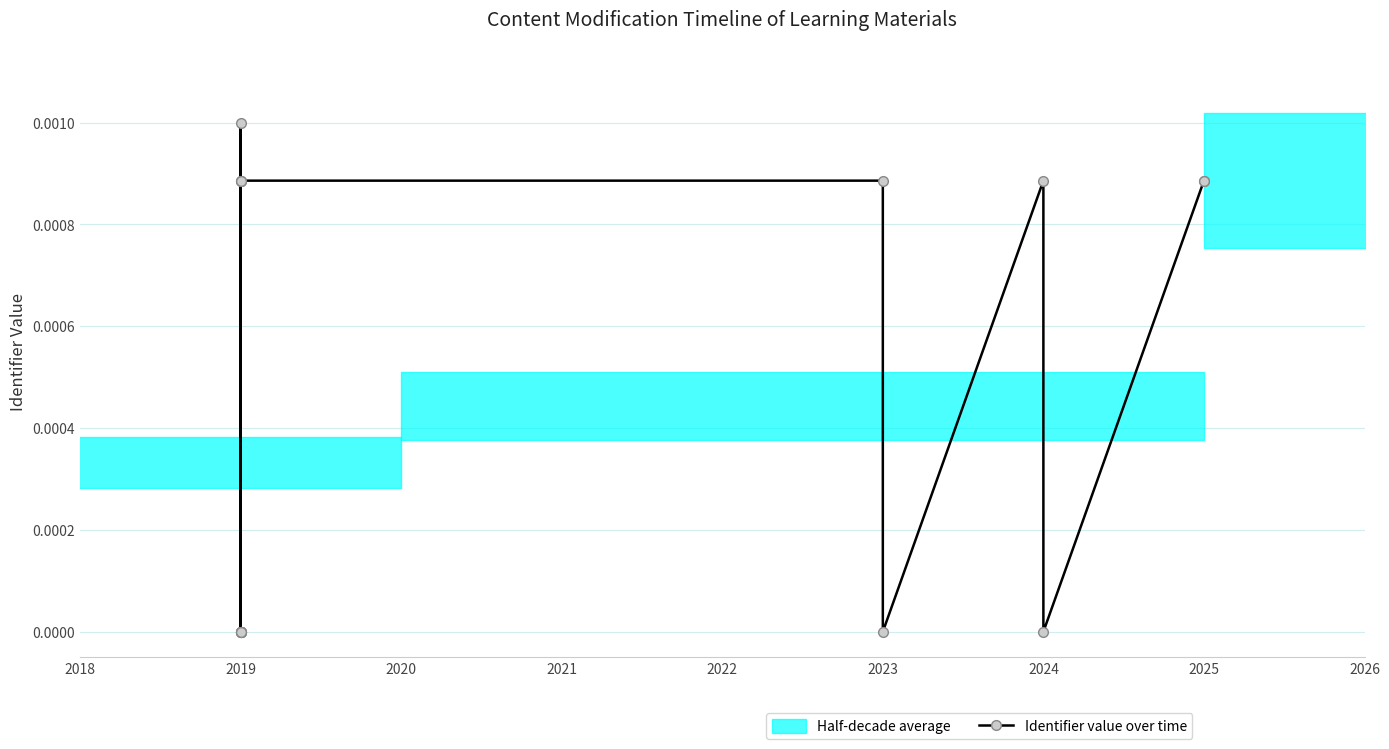

Count the number of categories in the chart.

17